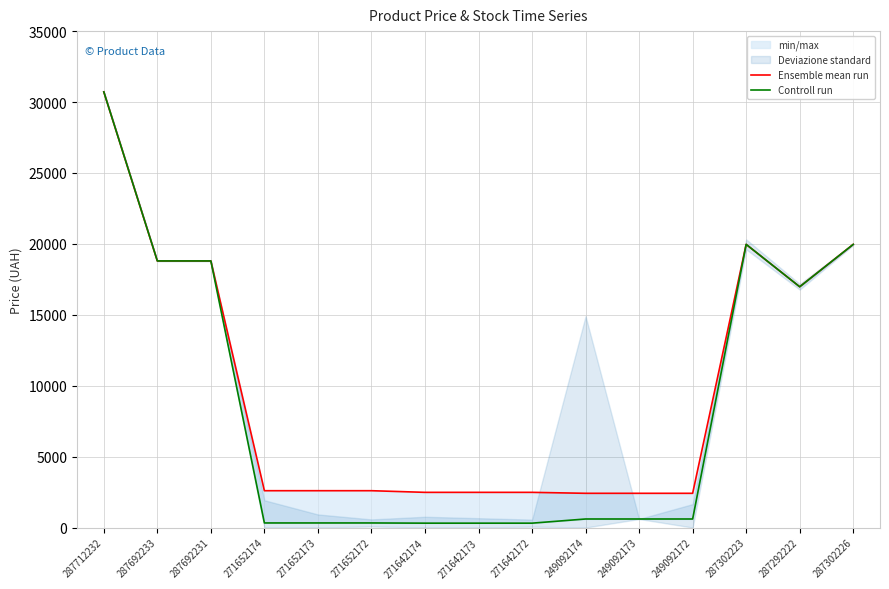

Reading right to left, what are all the values shown in this chart?

Ensemble mean run: 19964.2	16976.3	19964.2	2414.8	2414.8	2414.8	2482.4	2482.4	2482.4	2598.3	2598.3	2598.3	18796.8	18796.8	30717.1
Controll run: 19964.2	16976.3	19964.2	603.7	603.7	603.7	310.3	310.3	310.3	324.8	324.8	324.8	18796.8	18796.8	30717.1